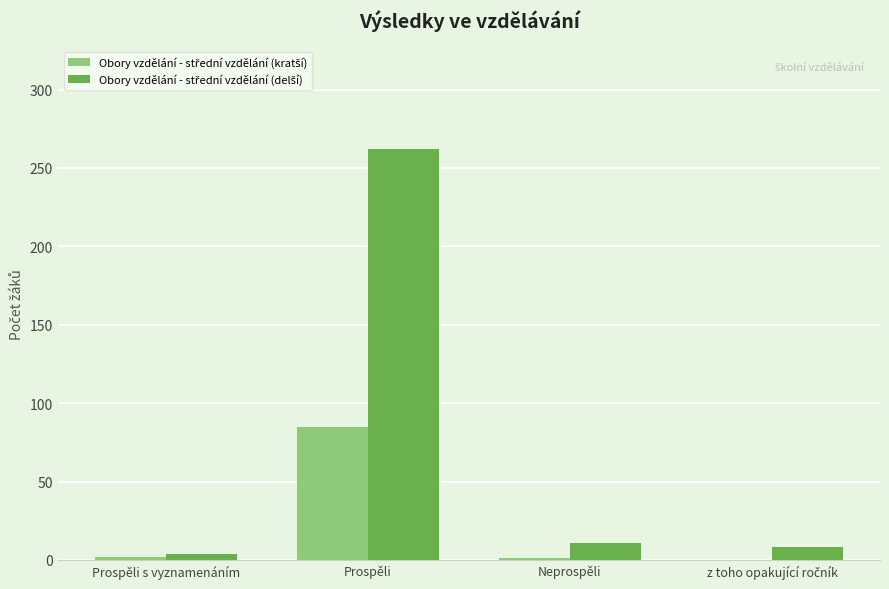

At which category is the sum across all series the highest?

Prospěli